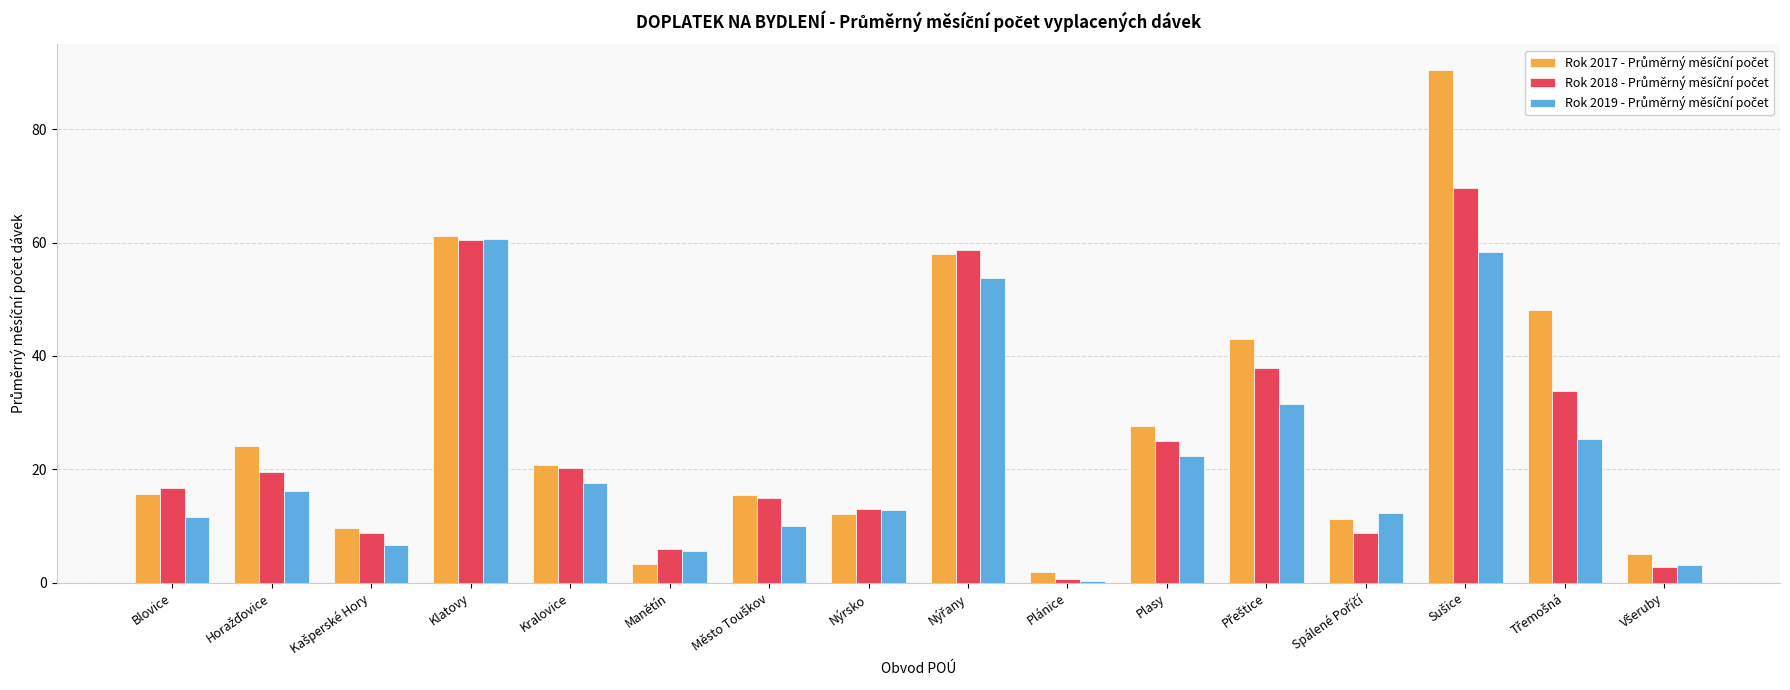

At how many categories does at least one series exceed 40?

5